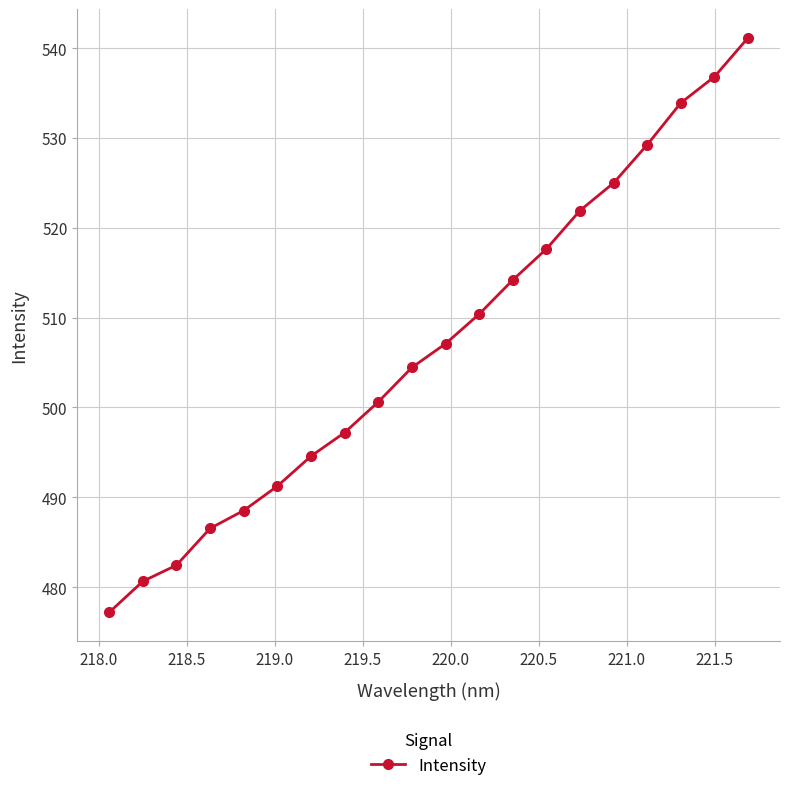

How many data points are less than 507?

10